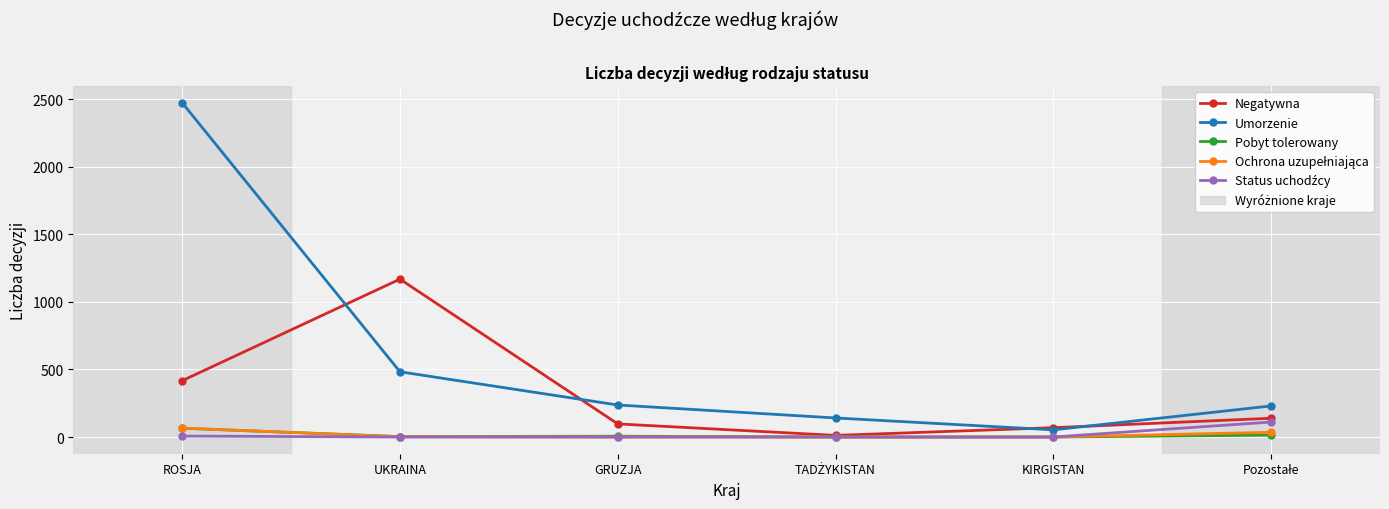

What is the maximum value for Pobyt tolerowany?

65